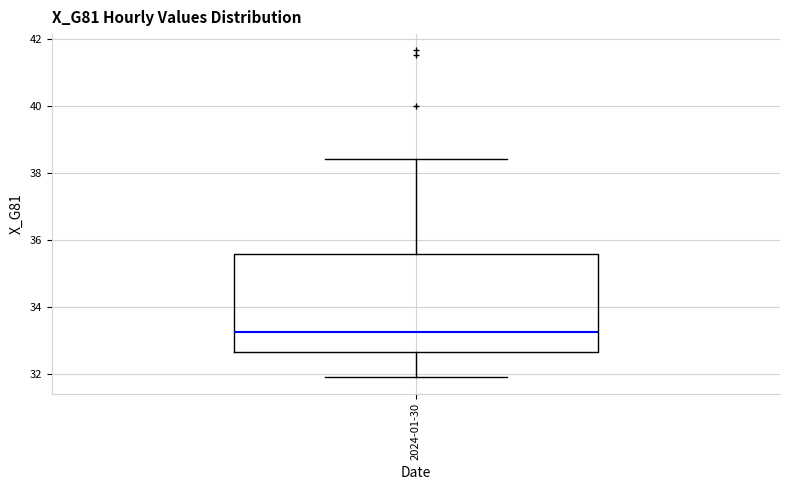

Transcribe this box plot: give where the median line is, the range the box spans, and where the two whiskers end, as read against the y-axis. The values are not printed on the chart, so give them approximately, as read against the axis.

median 33.2, box 32.6 to 35.6, whiskers 32.0 to 38.4